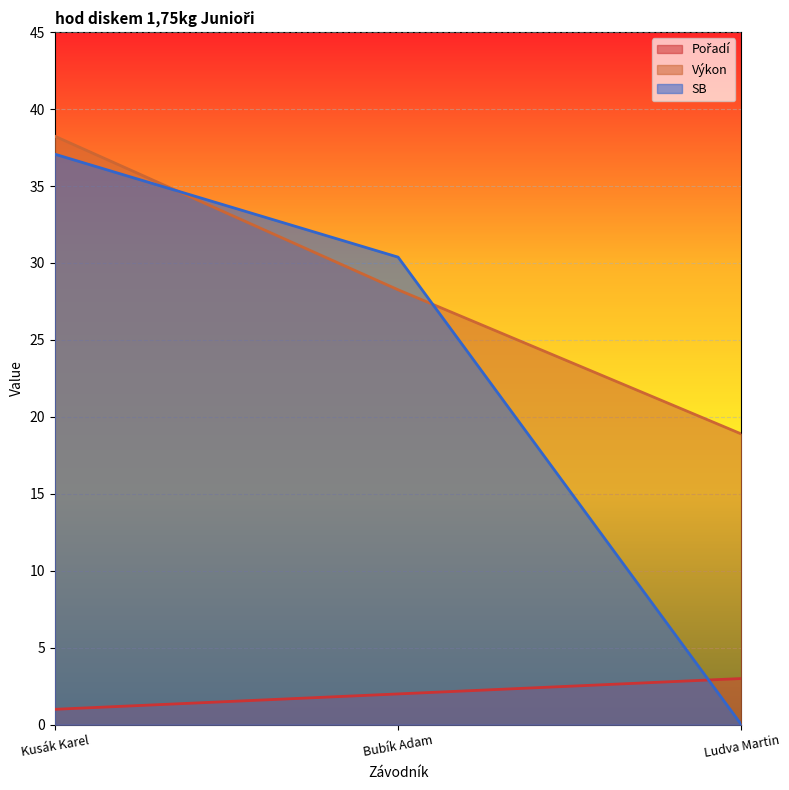

True or false: Pořadí has a value of 3.0 at Ludva Martin.

True